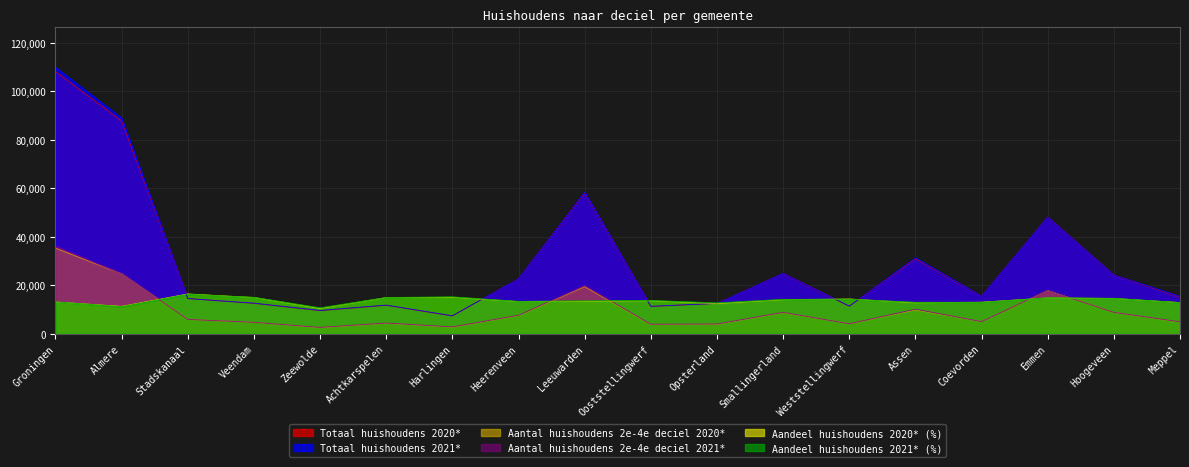

What is the highest value of the Totaal huishoudens 2021* series?

109800.0